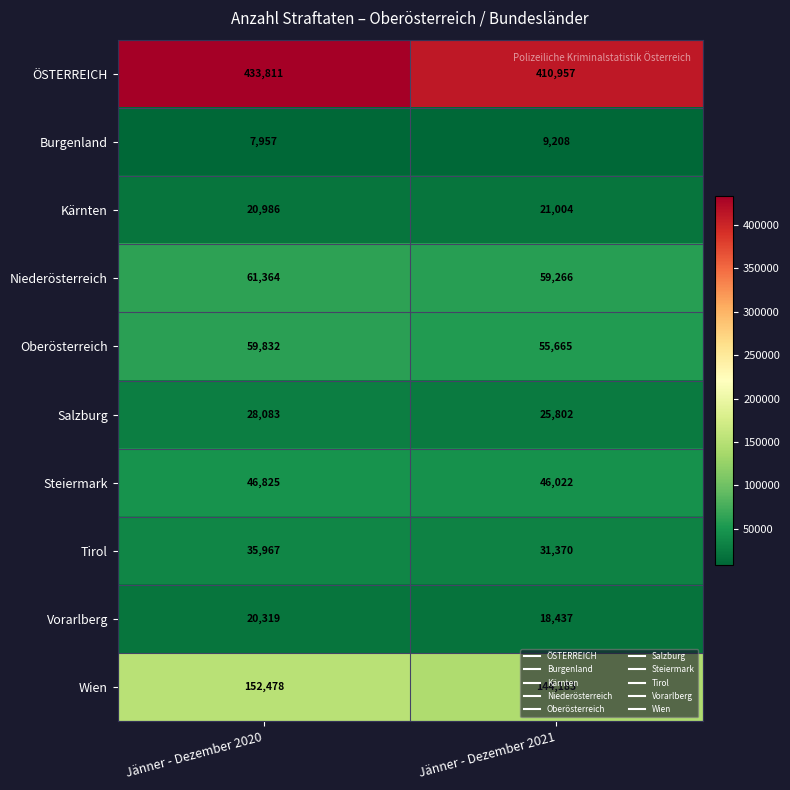

What is the difference between the maximum and minimum values in the Kärnten series?

18